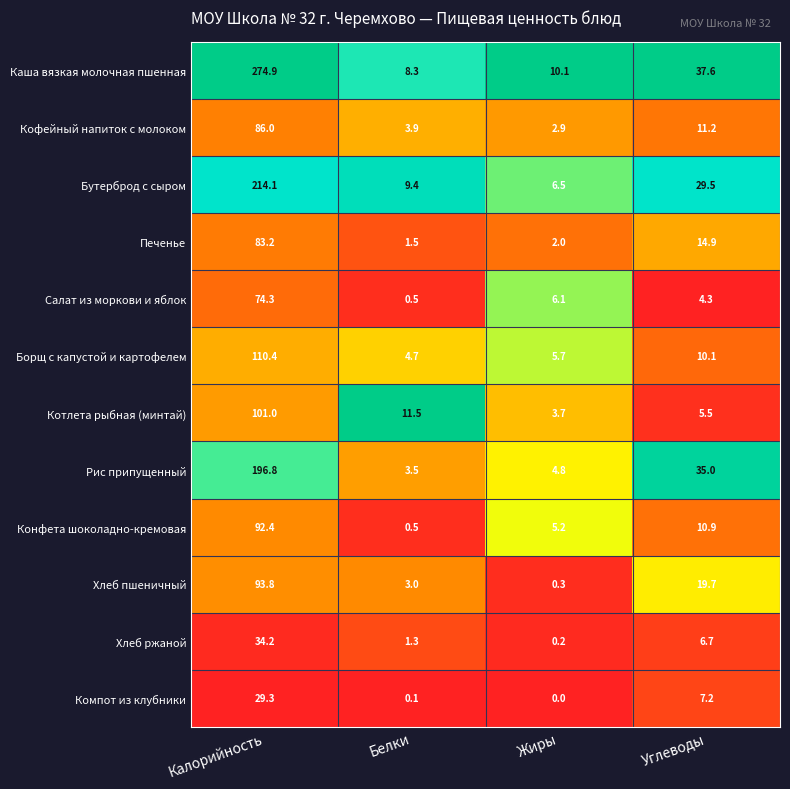

Where is Борщ с капустой и картофелем nearest to the value 57?

Углеводы